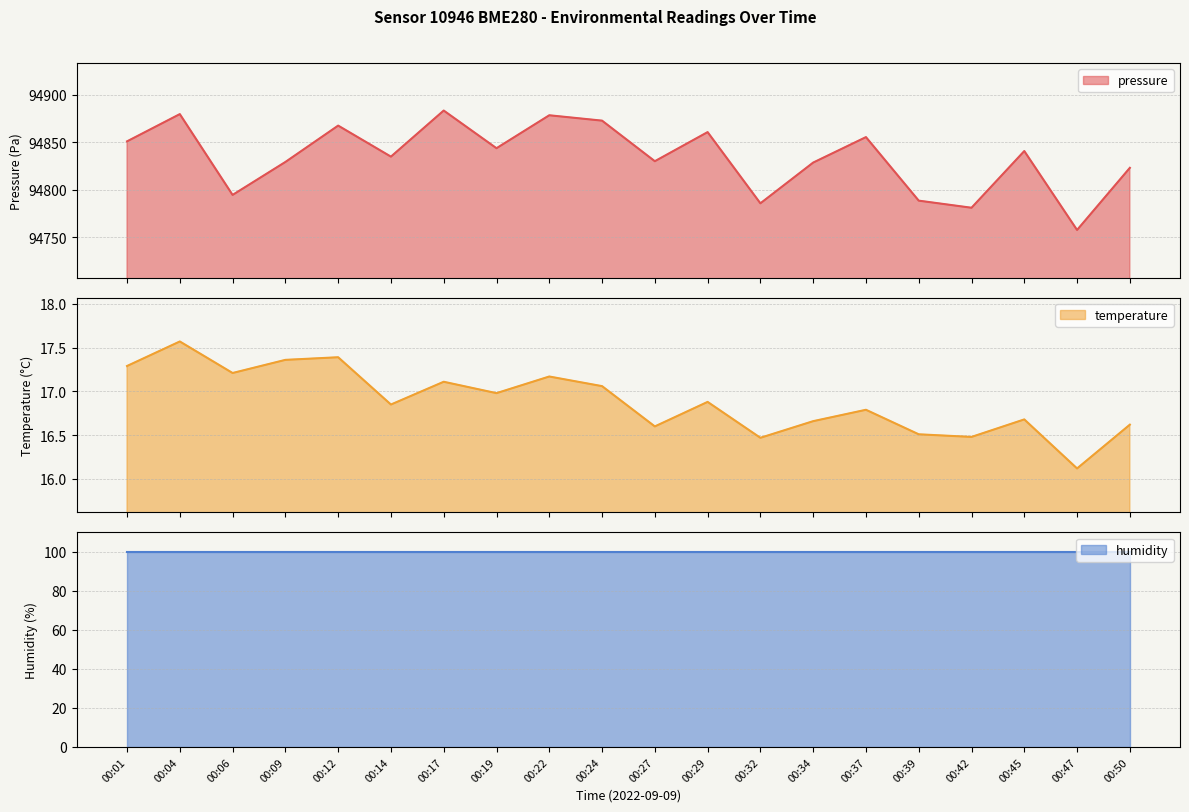

List the labels in order of temperature value, smallest first.

00:47, 00:32, 00:42, 00:39, 00:27, 00:50, 00:34, 00:45, 00:37, 00:14, 00:29, 00:19, 00:24, 00:17, 00:22, 00:06, 00:01, 00:09, 00:12, 00:04